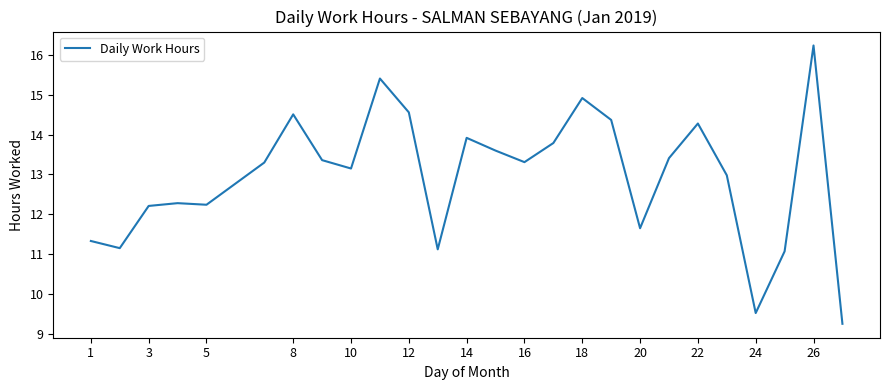

What is the difference between the maximum and minimum values?

7.0